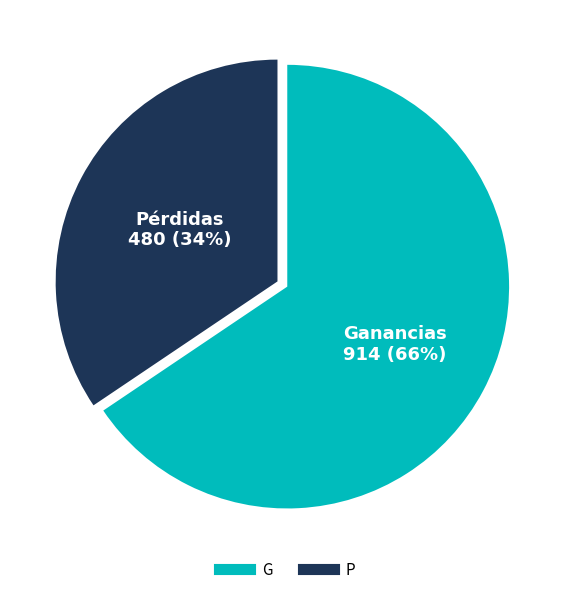

To the nearest percent, what percentage of the pie is G?

66%